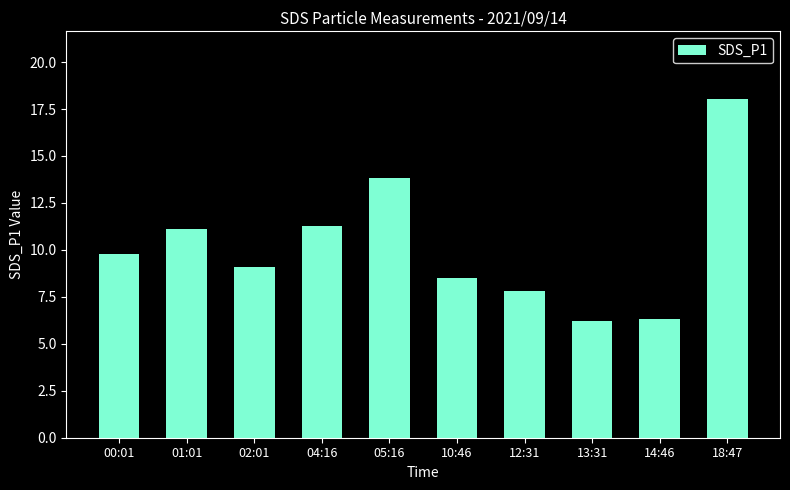

What is the ratio of the value at 10:46 to the value at 05:16?

0.6